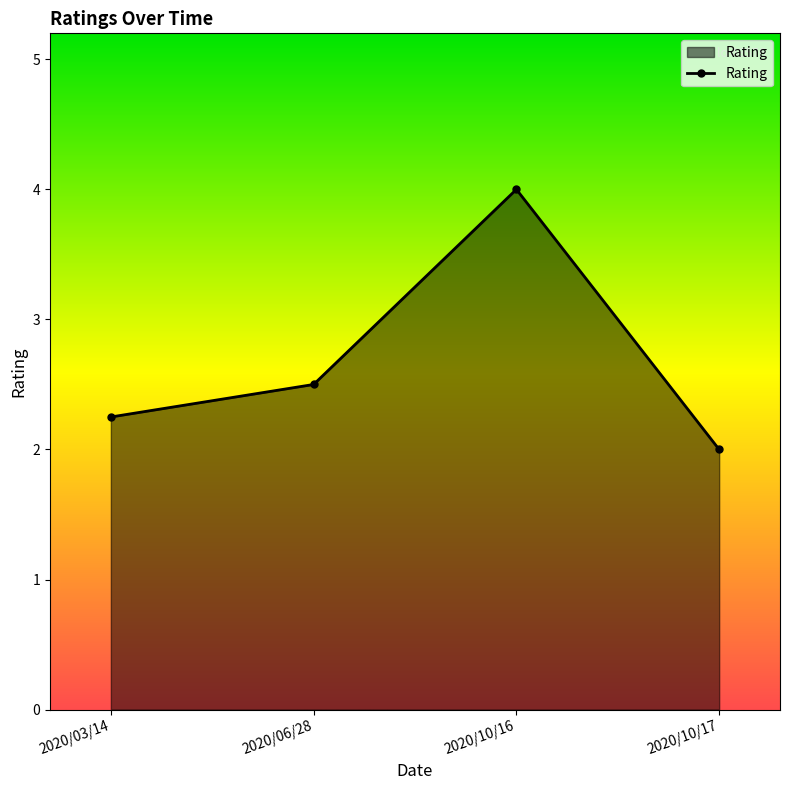

What is the ratio of the value at 2020/10/17 to the value at 2020/10/16?

0.5